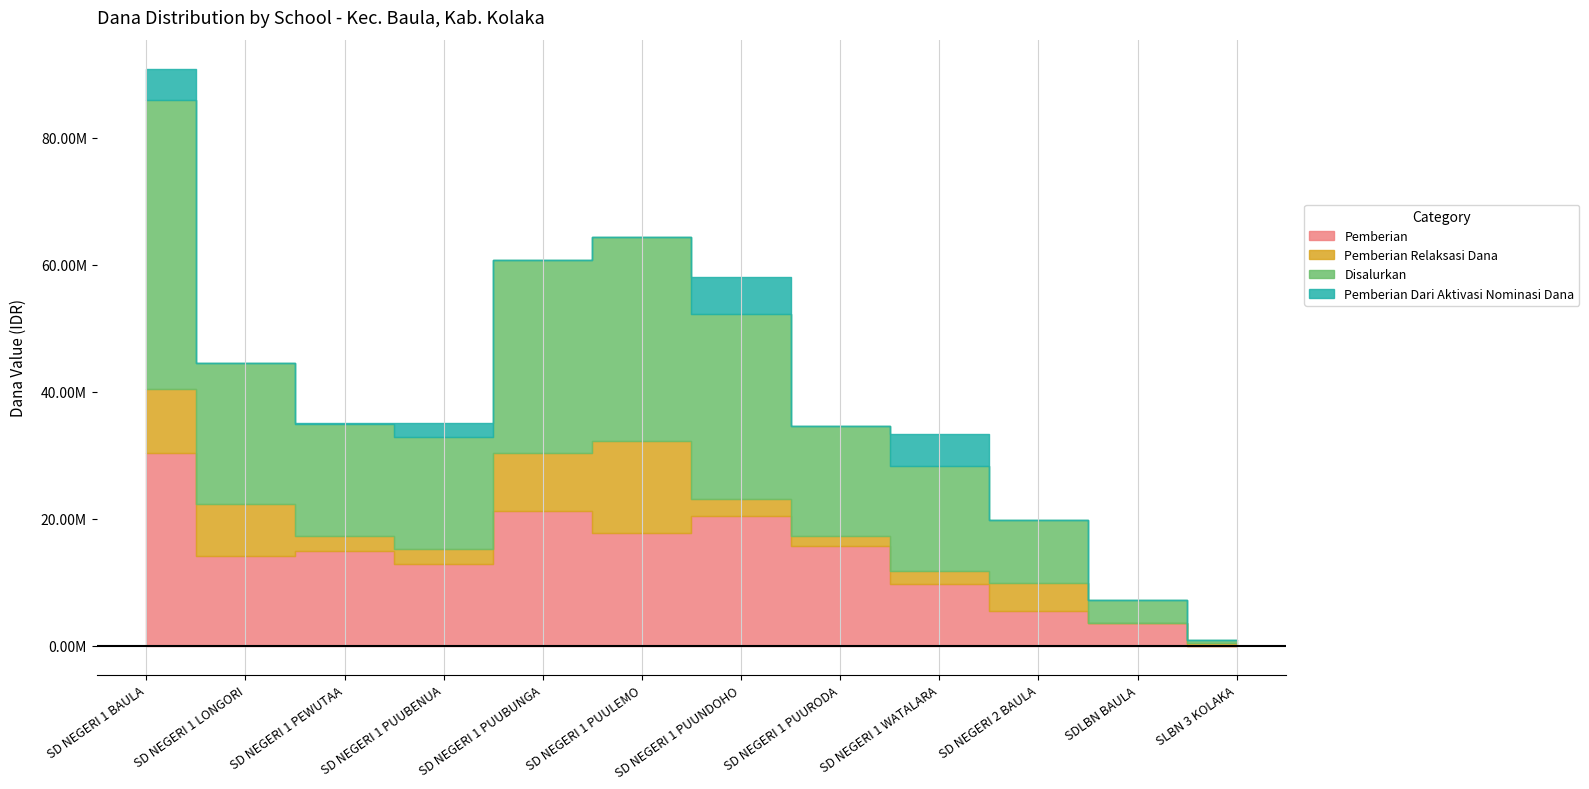

True or false: Pemberian Relaksasi Dana and Pemberian cross at least once.

True